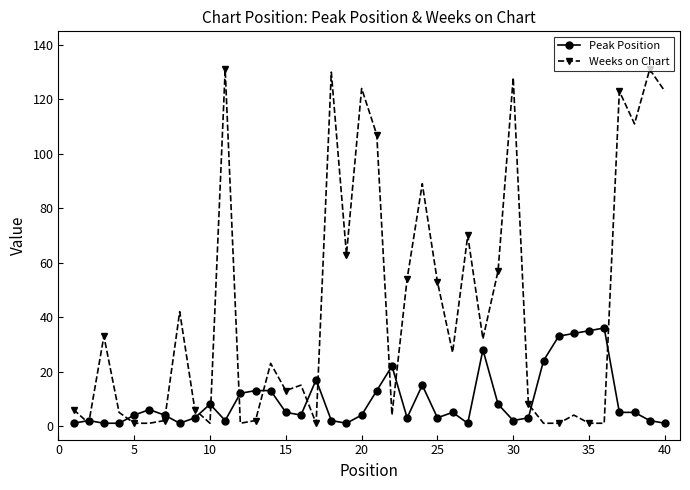

What is the maximum value for Weeks on Chart?

131